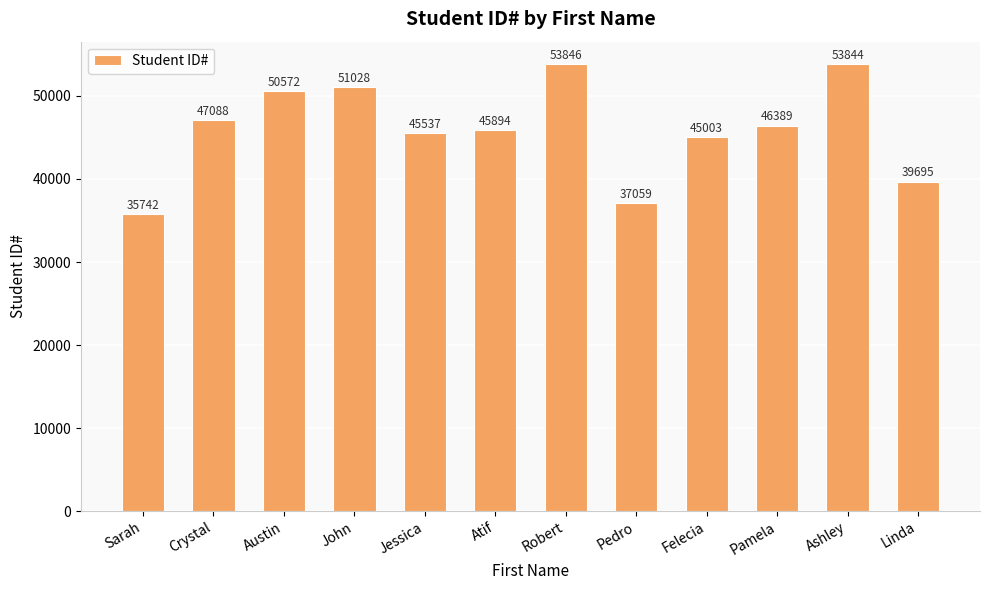

Rank the categories by value from highest to lowest.

Robert, Ashley, John, Austin, Crystal, Pamela, Atif, Jessica, Felecia, Linda, Pedro, Sarah